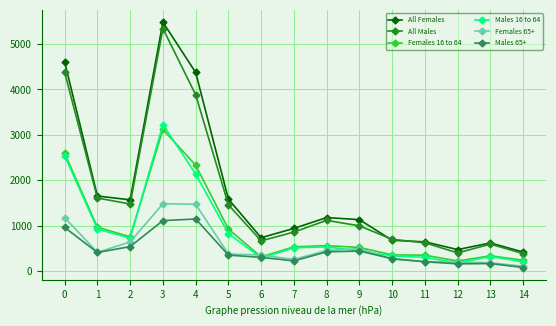

True or false: All Males and Males 65+ cross at least once.

False